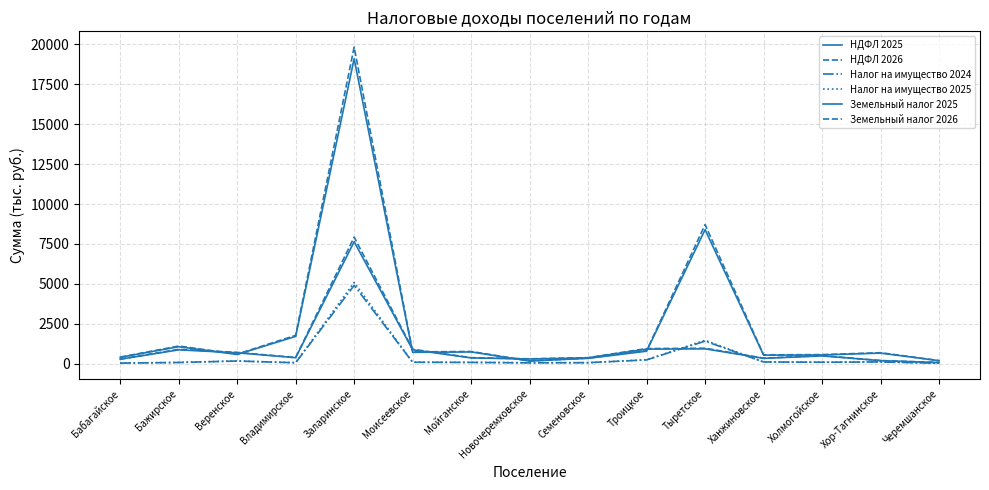

Read the Налог на имущество 2025 value at Бажирское.

74.4